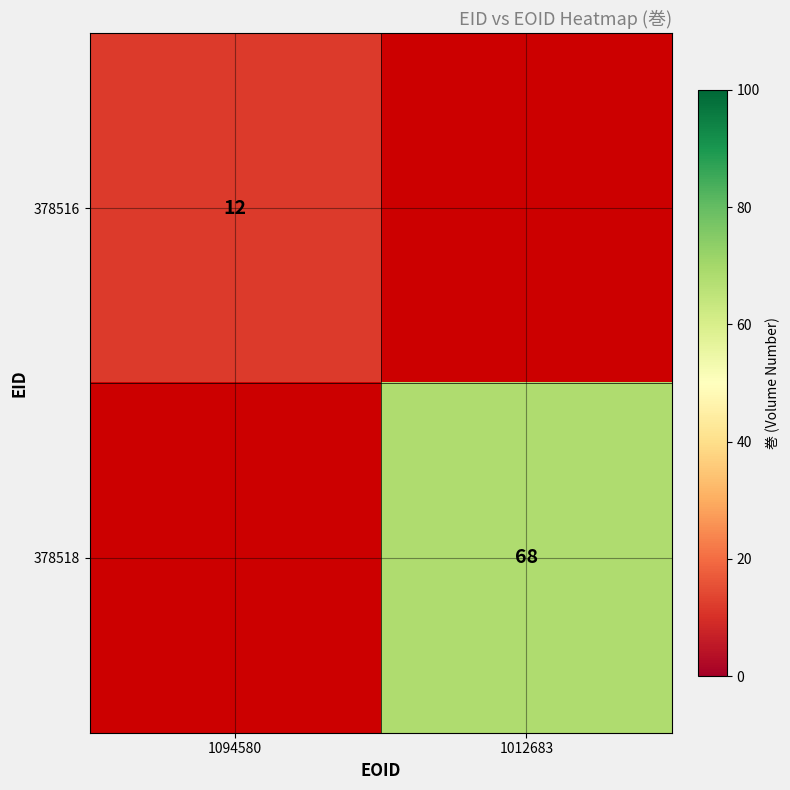

True or false: 378518 has a value of 68 at 1012683.

True